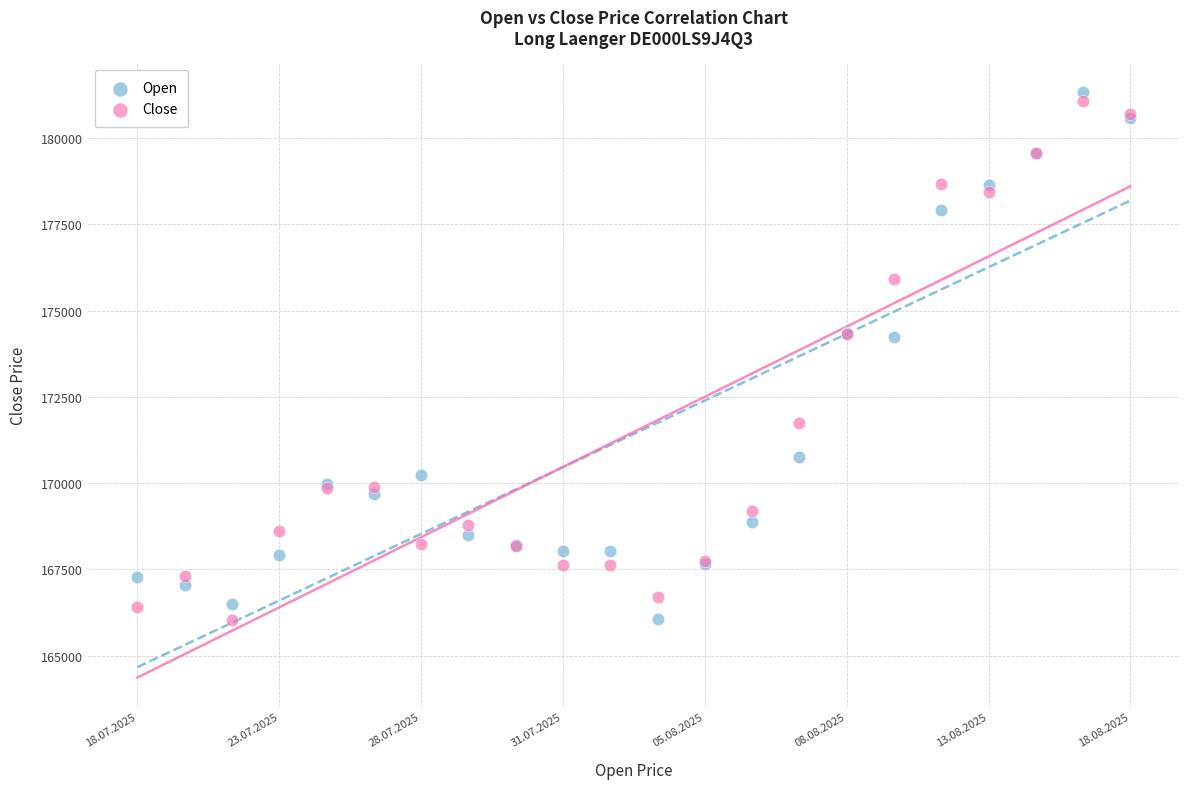

What are all the series names shown in the legend?

Open, Close